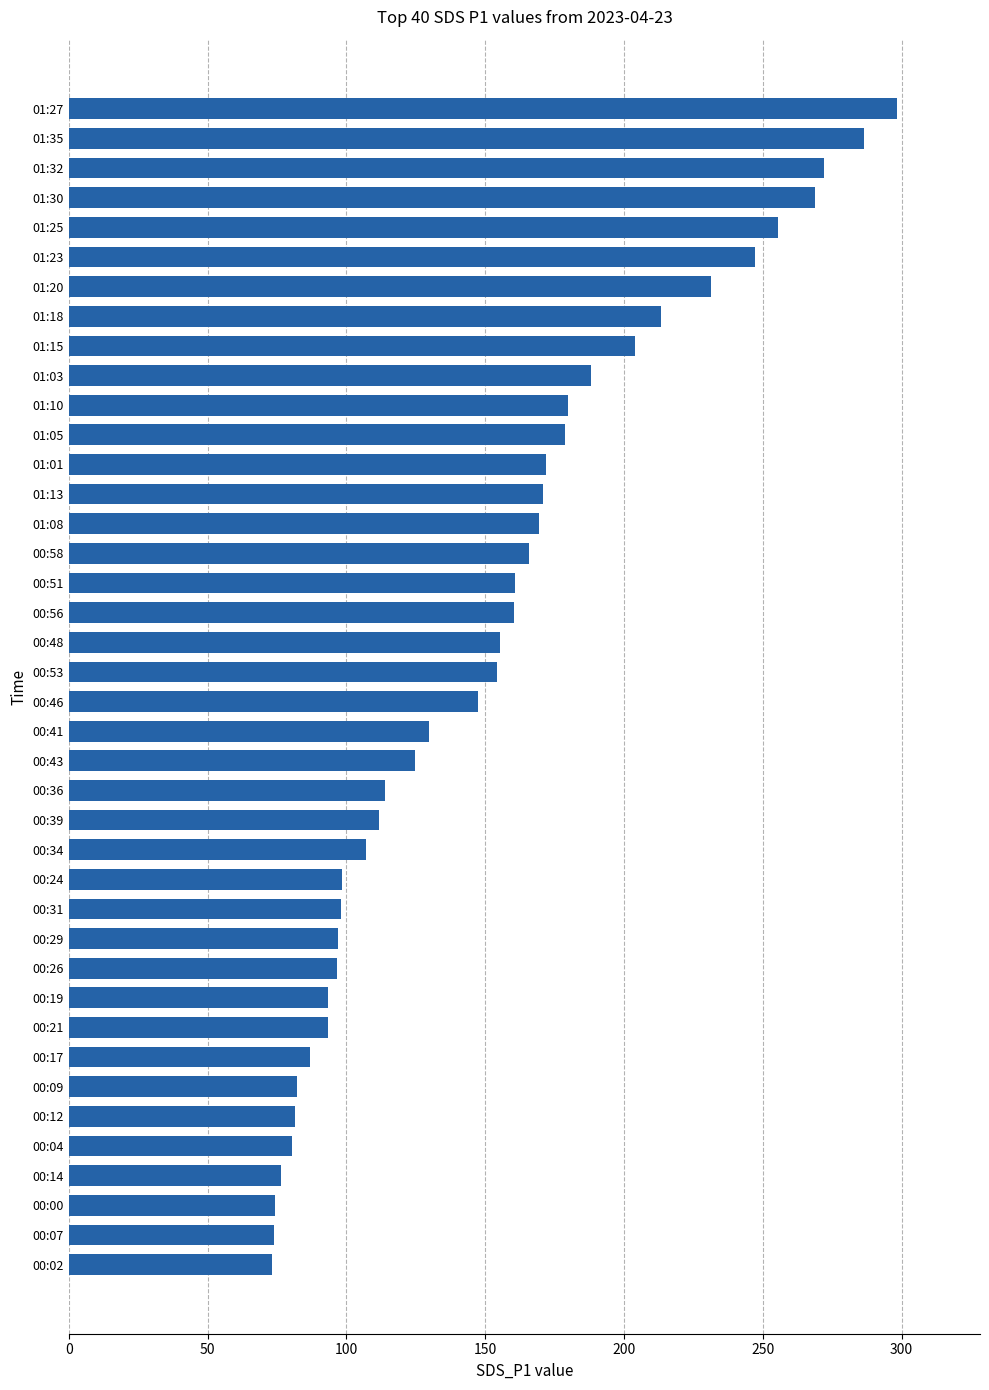

The value at 00:09 is 55.1. True or false?

False